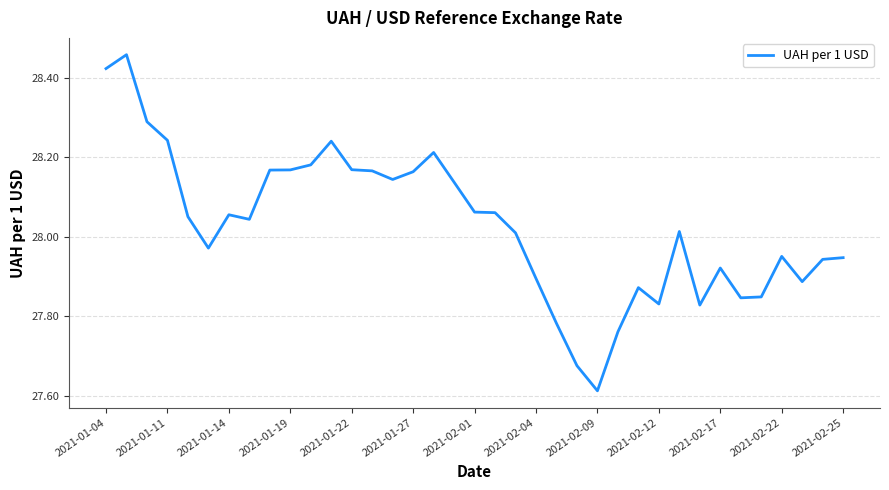

How many lines are shown in the chart?

1